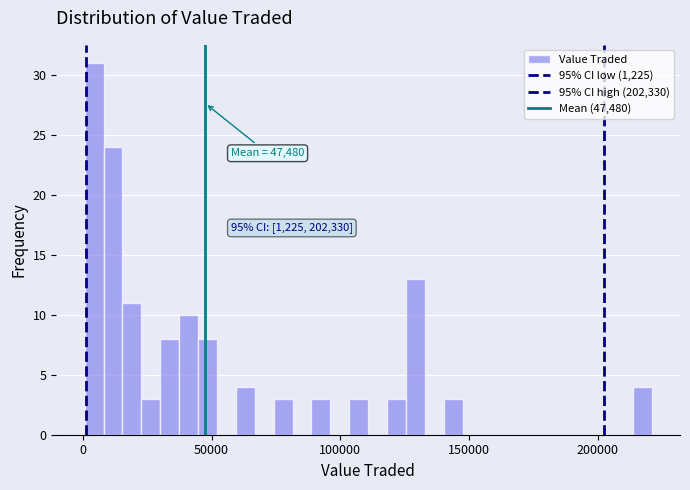

Read against the x-axis, roughly where is the centre of the tallest bar?

5000